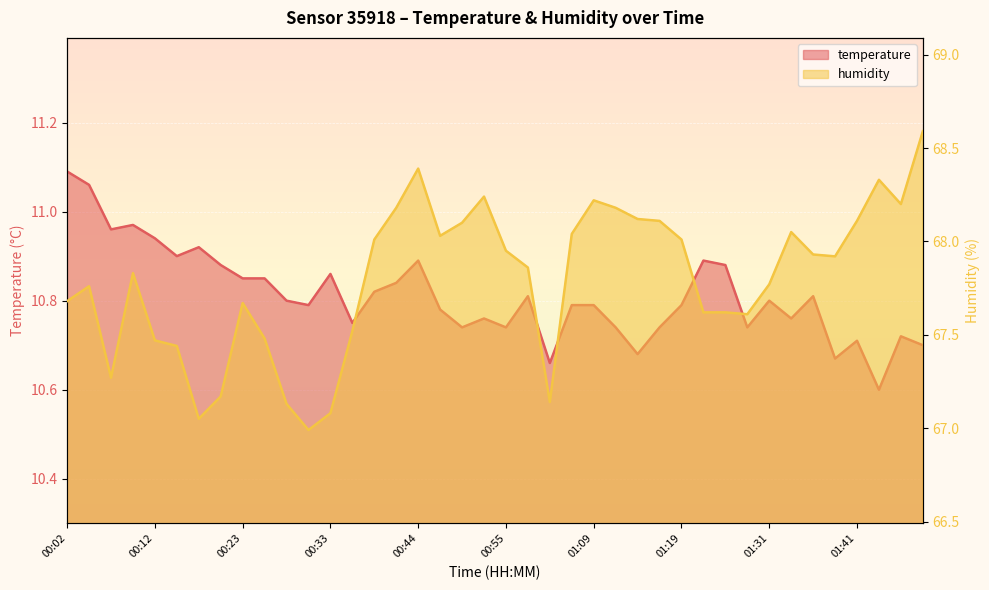

In humidity, how many points are lower than both neighbors (excluding endpoints)?

8